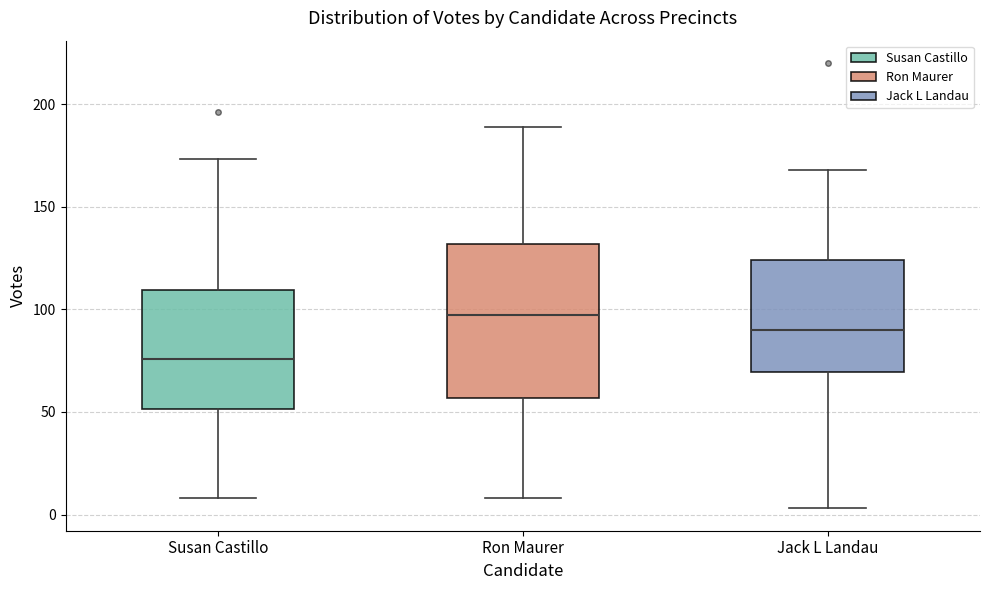

Reading left to right, read every box against the y-axis: the position of its median line, the range the box covers, and the ends of its whiskers. The values are not printed on the chart, so give them approximately, as read against the axis.

Susan Castillo: median 75, box 50 to 110, whiskers 10 to 175
Ron Maurer: median 95, box 55 to 130, whiskers 10 to 190
Jack L Landau: median 90, box 70 to 125, whiskers 5 to 170